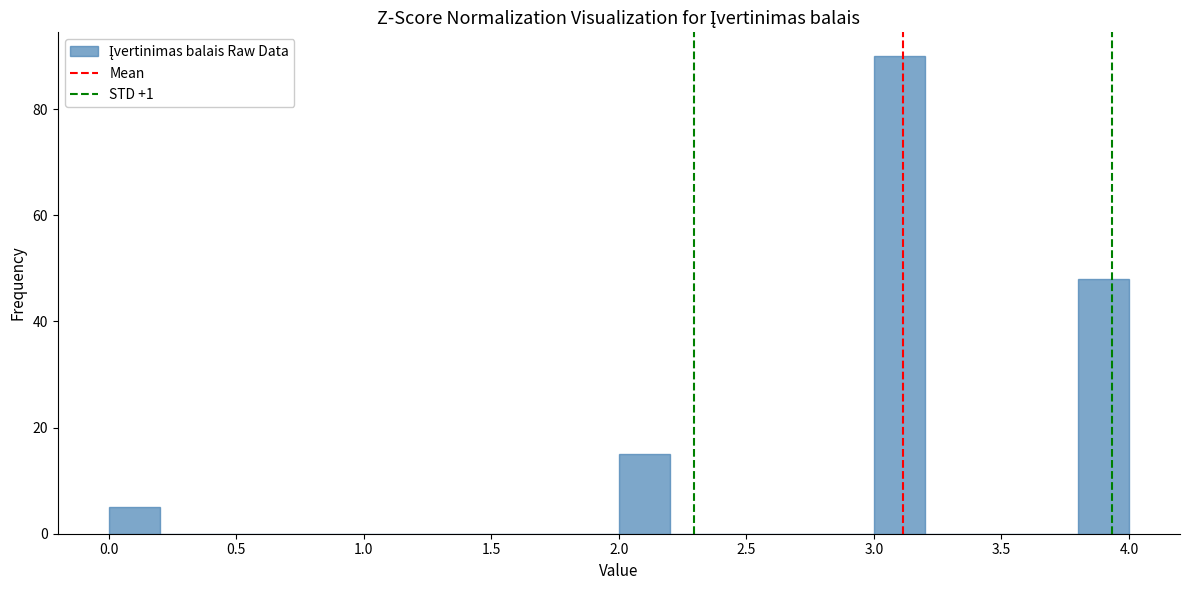

Reading left to right, list every bar in this chart as the range it spans on the x-axis followed by its height. The values are not printed on the chart, so give them approximately, as read against the axis.

0.0 to 0.2: 6
0.2 to 0.4: 0
0.4 to 0.6: 0
0.6 to 0.8: 0
0.8 to 1.0: 0
1.0 to 1.2: 0
1.2 to 1.4: 0
1.4 to 1.6: 0
1.6 to 1.8: 0
1.8 to 2.0: 0
2.0 to 2.2: 16
2.2 to 2.4: 0
2.4 to 2.6: 0
2.6 to 2.8: 0
2.8 to 3.0: 0
3.0 to 3.2: 90
3.2 to 3.4: 0
3.4 to 3.6: 0
3.6 to 3.8: 0
3.8 to 4.0: 48